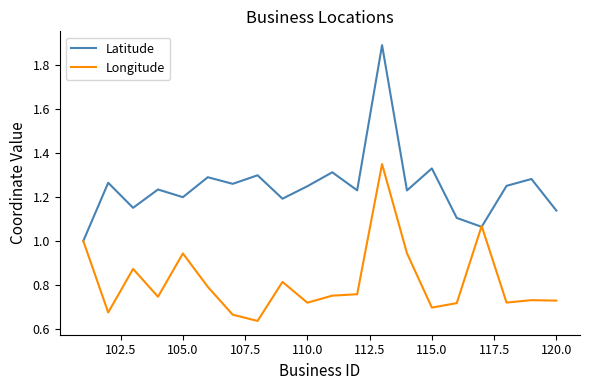

List the series in order of their overall mean, lowest first.

Longitude, Latitude